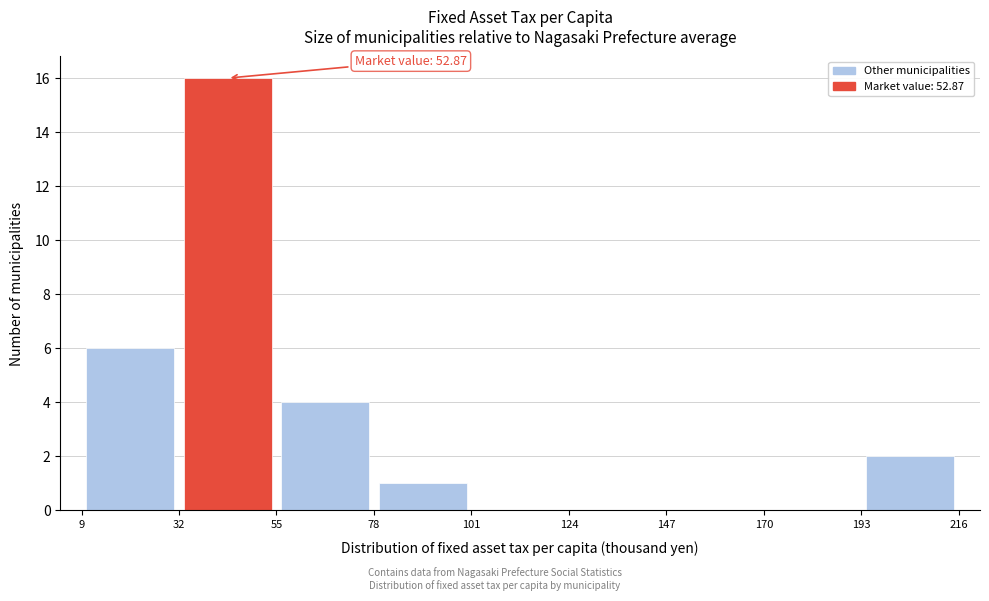

Which range on the x-axis has the tallest bar?

32 to 55